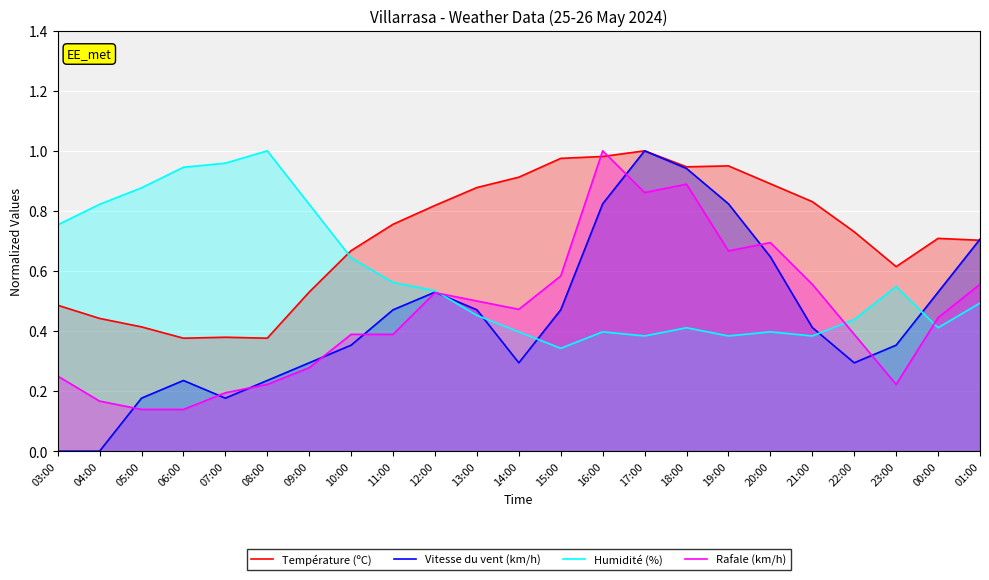

Is it true that Humidité (%) equals 0.5 at 13:00?

True